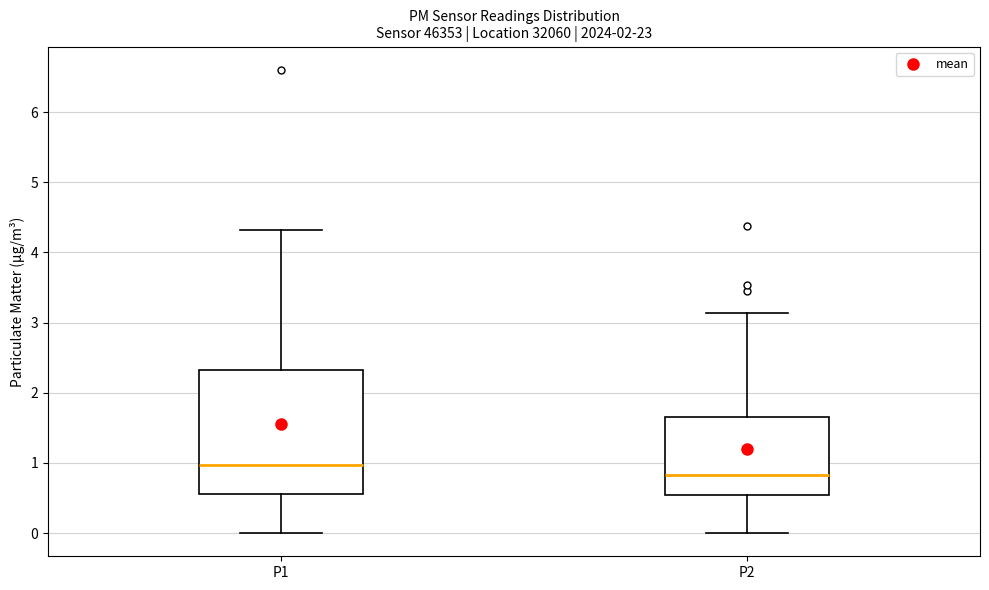

Where is the lower edge of the box for P2 on the y-axis? The values are not printed on the chart, so give them approximately, as read against the axis.

0.5